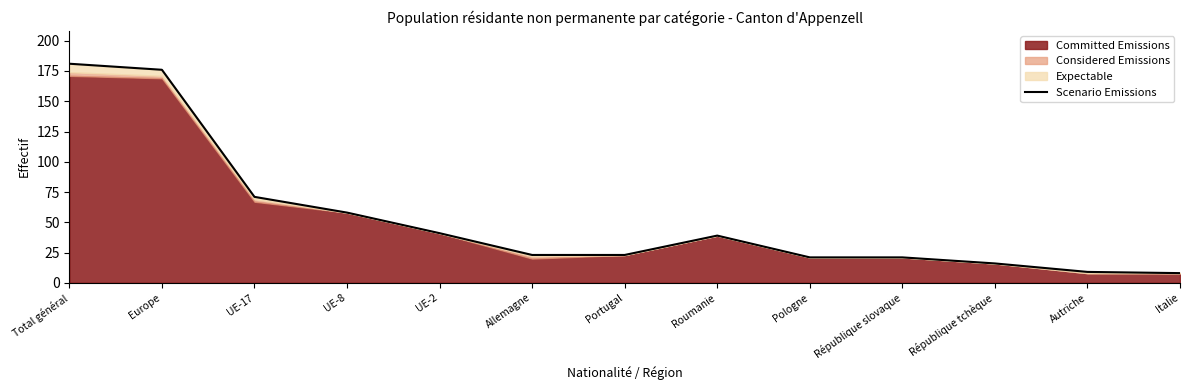

The value at Roumanie is 39. True or false?

True